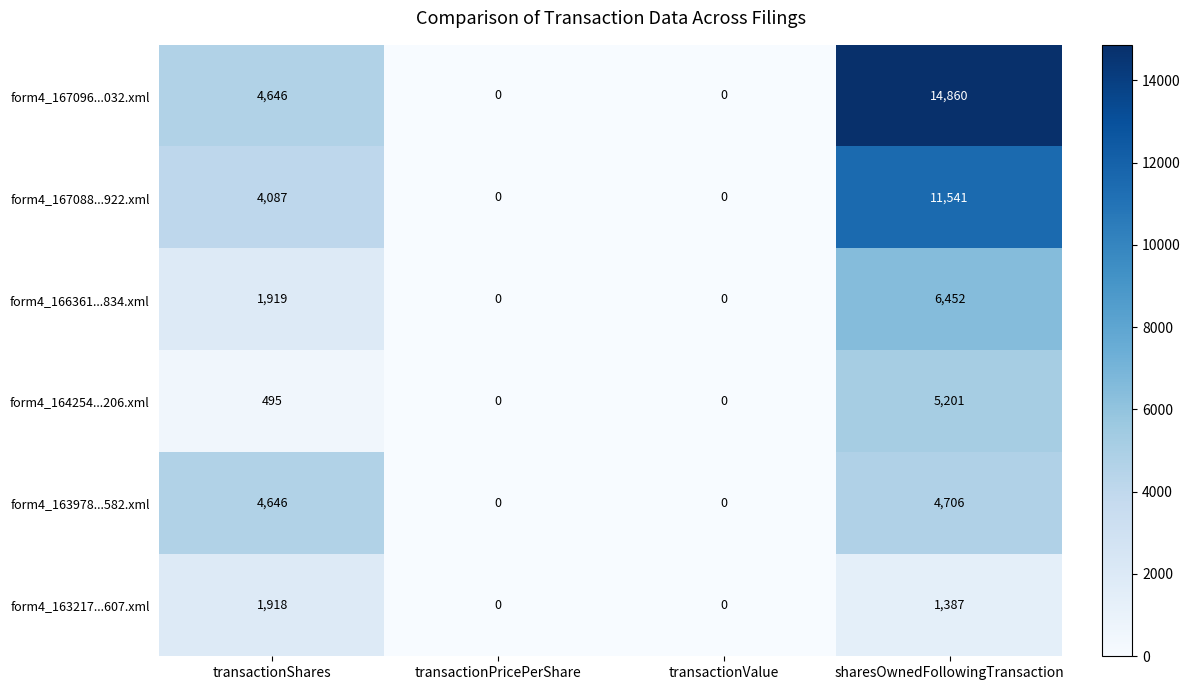

Rank the series by their maximum value, from highest to lowest.

form4_167096...032.xml, form4_167088...922.xml, form4_166361...834.xml, form4_164254...206.xml, form4_163978...582.xml, form4_163217...607.xml